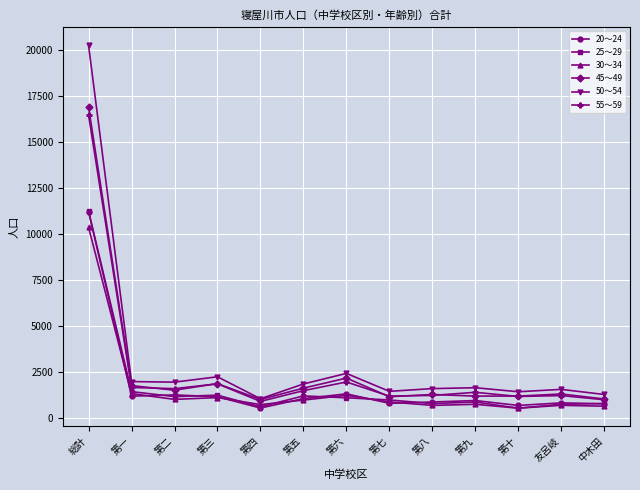

At which category is the sum across all series the highest?

総計